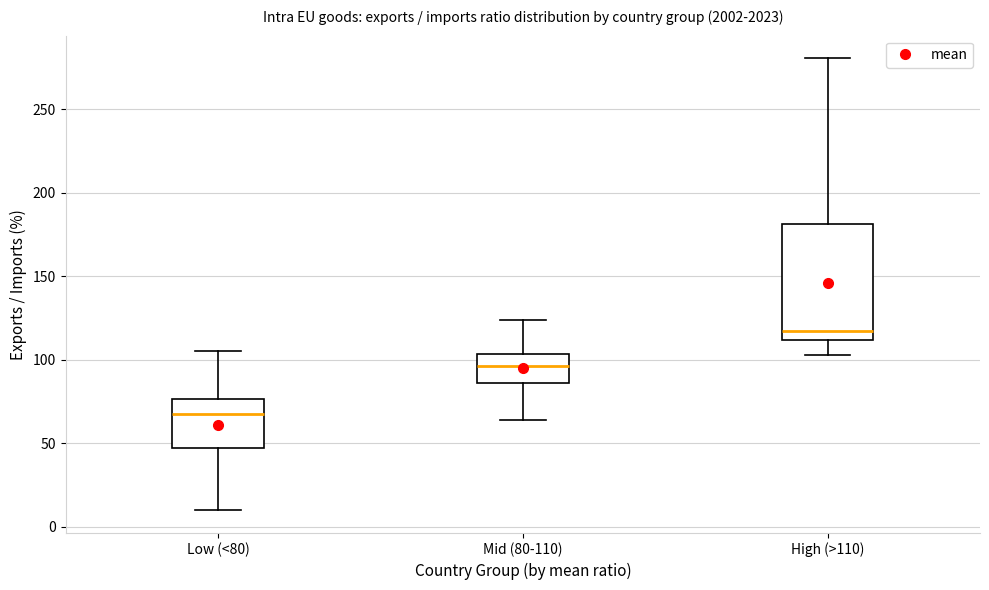

Which box has the highest median line?

High (>110)